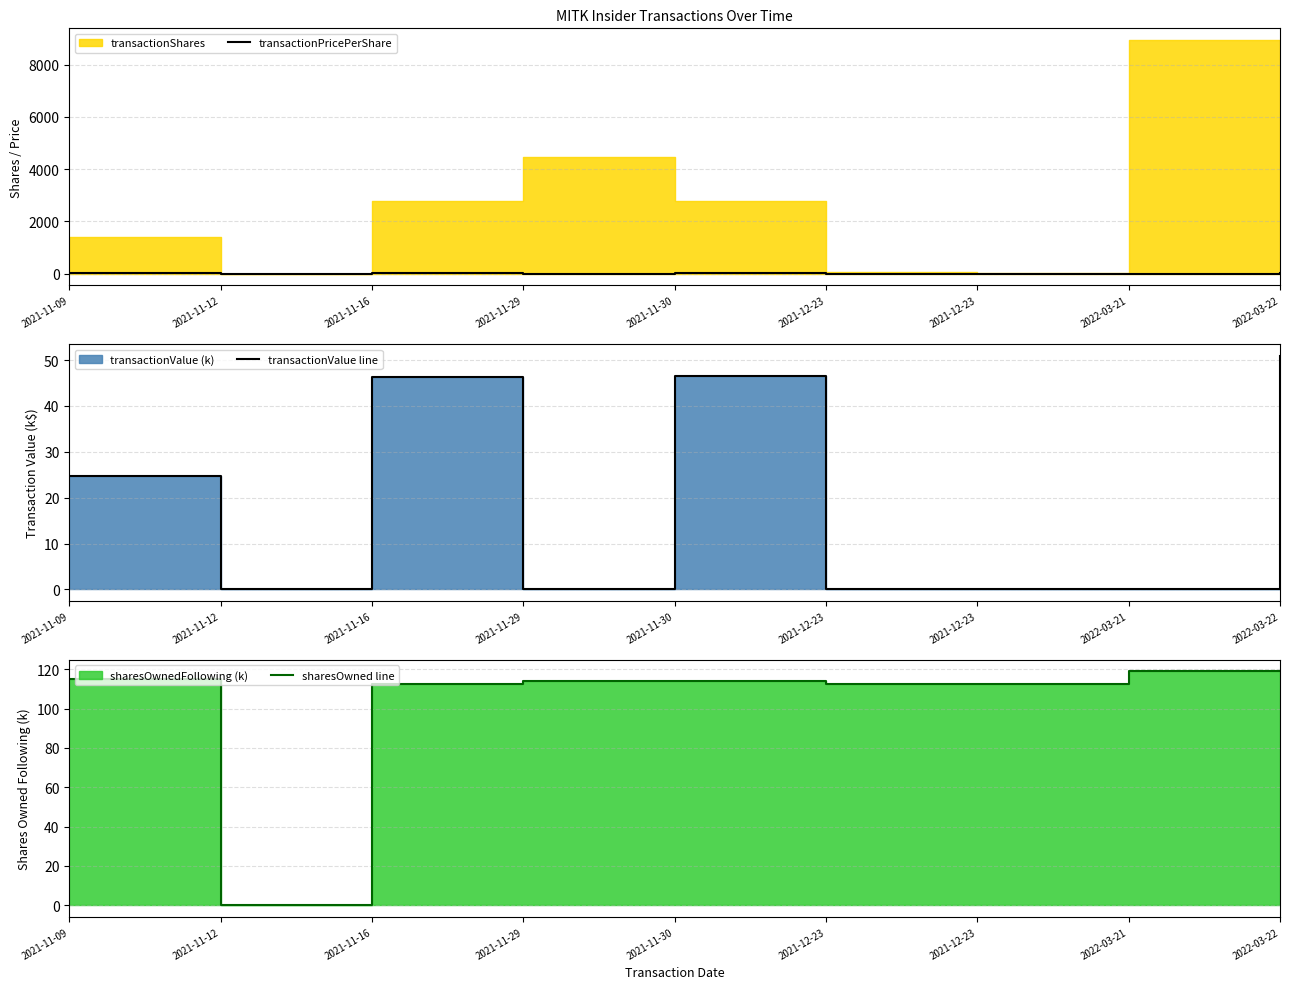

What is the maximum value shown in the chart?

118.9